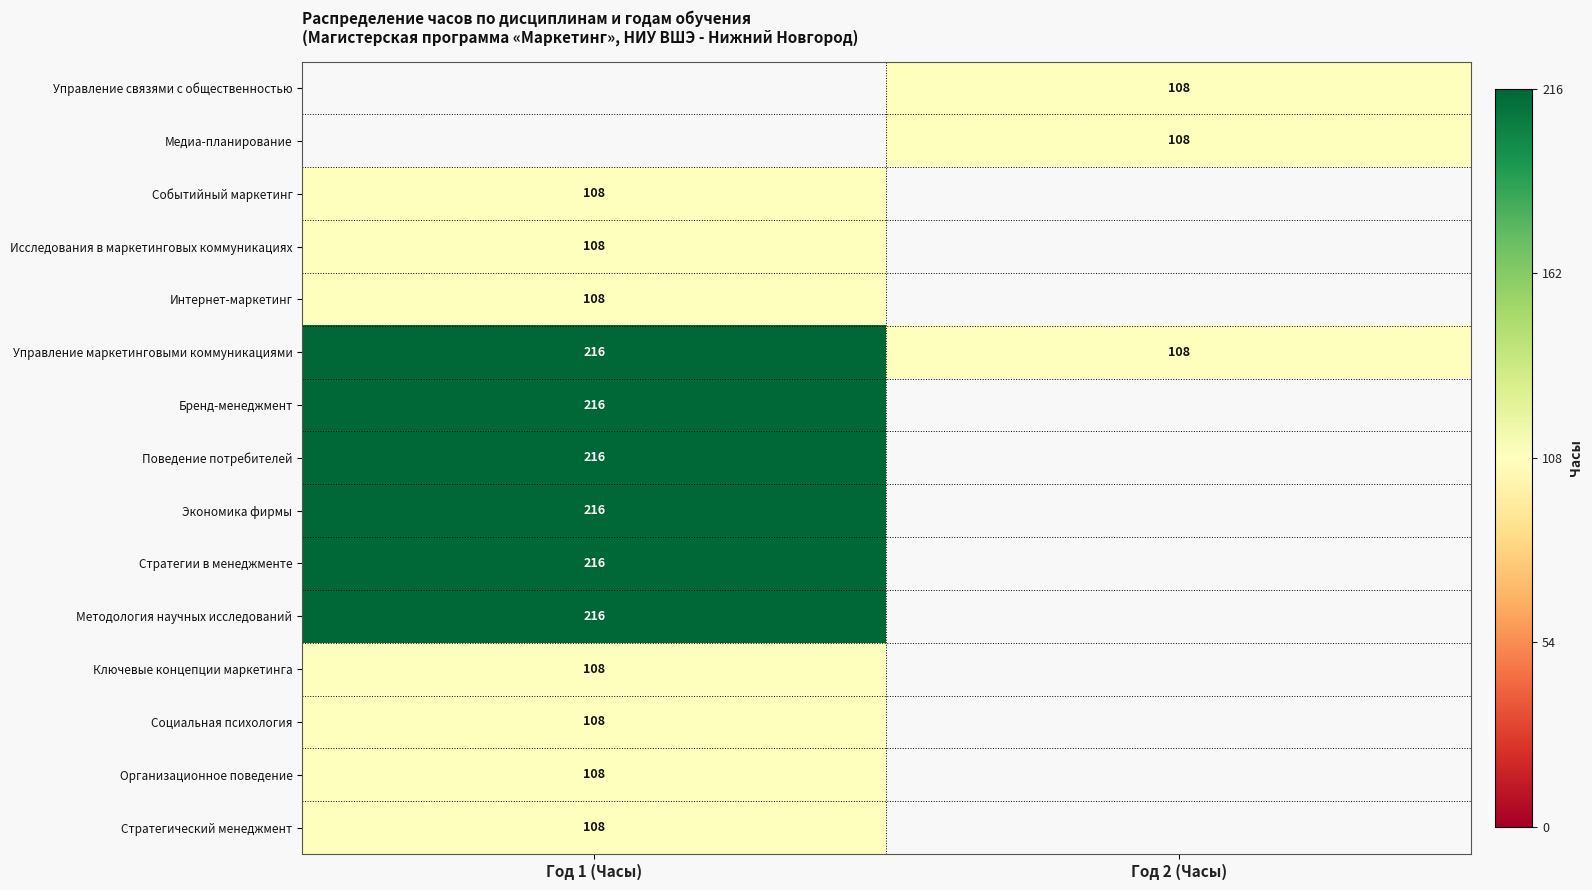

Is it true that Социальная психология equals 108 at Год 1 (Часы)?

True